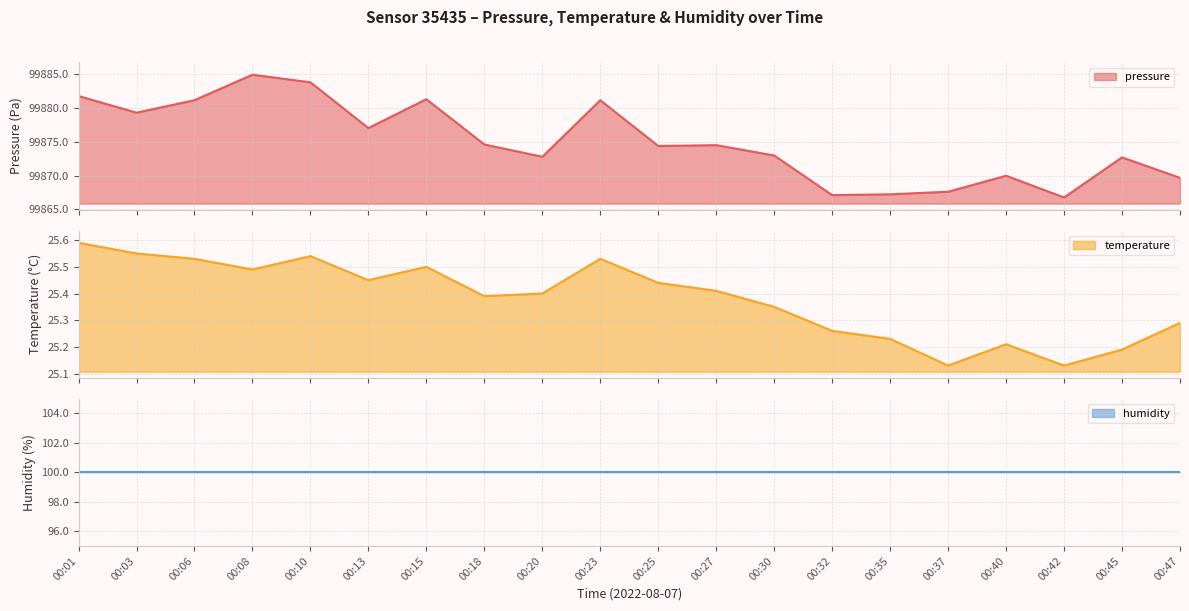

List the labels in order of pressure value, largest first.

00:08, 00:10, 00:01, 00:15, 00:06, 00:23, 00:03, 00:13, 00:18, 00:27, 00:25, 00:30, 00:20, 00:45, 00:40, 00:47, 00:37, 00:35, 00:32, 00:42